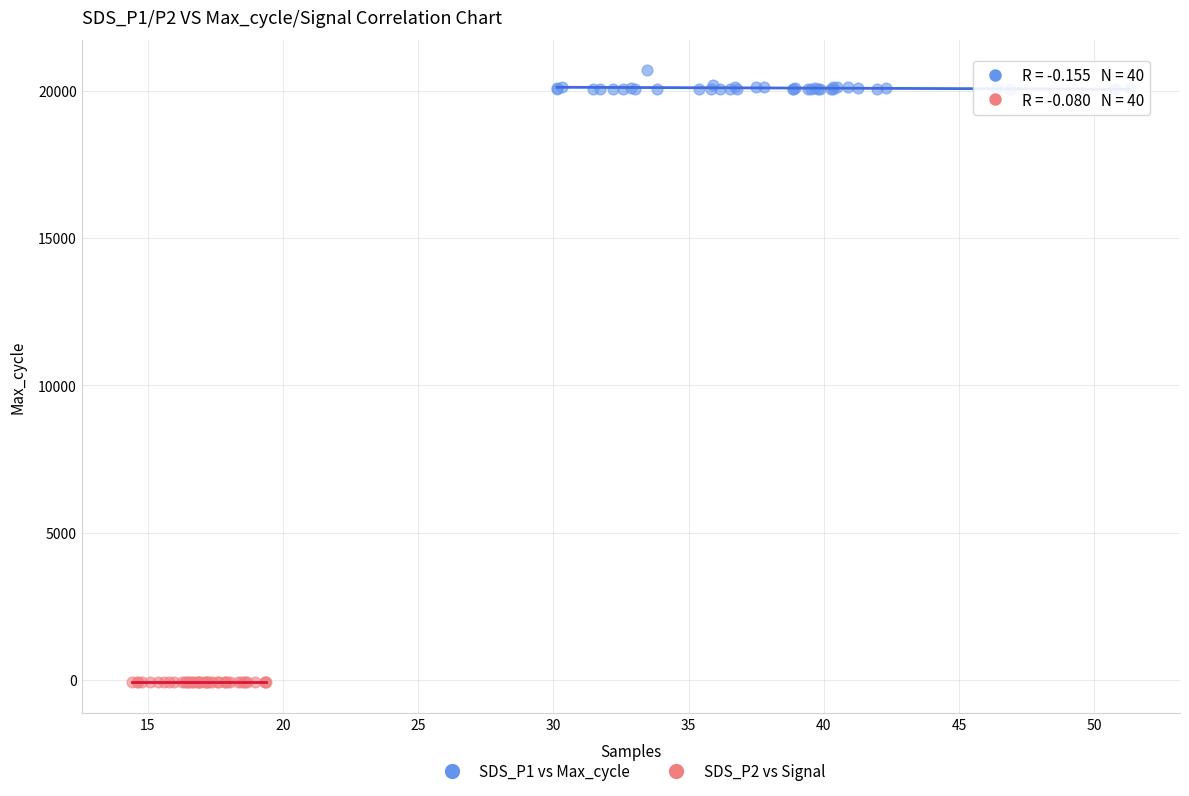

Which series contains the highest Y value?

SDS_P1 vs Max_cycle